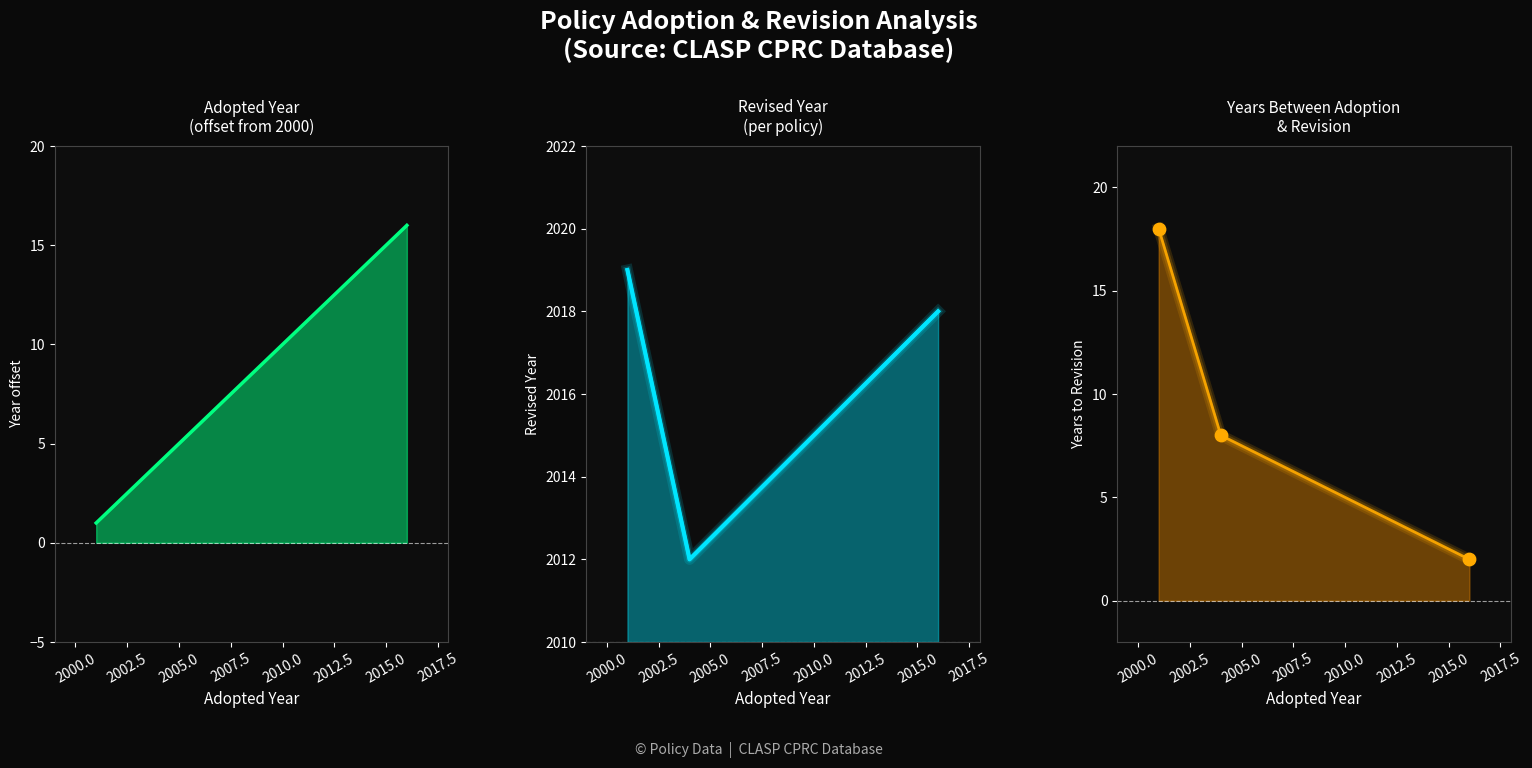

Which series reaches the maximum Y coordinate?

Revised